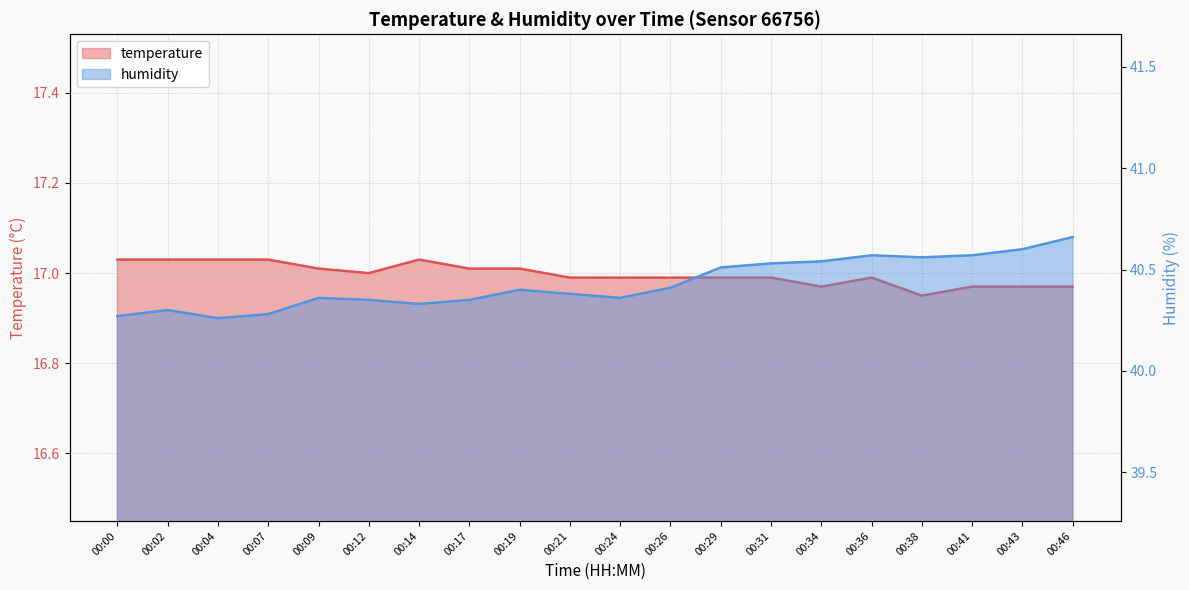

What is the minimum value shown in the chart?

16.9